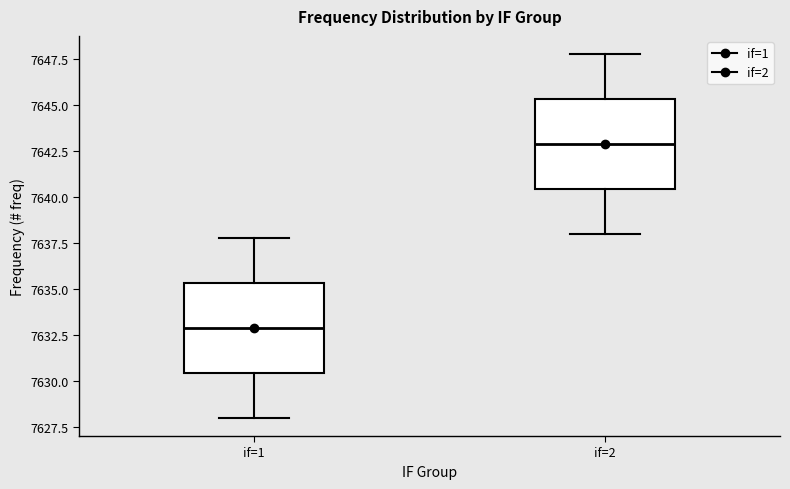

Reading left to right, read every box against the y-axis: the position of its median line, the range the box covers, and the ends of its whiskers. The values are not printed on the chart, so give them approximately, as read against the axis.

if=1: median 7633.0, box 7630.5 to 7635.5, whiskers 7628.0 to 7638.0
if=2: median 7643.0, box 7640.5 to 7645.5, whiskers 7638.0 to 7648.0